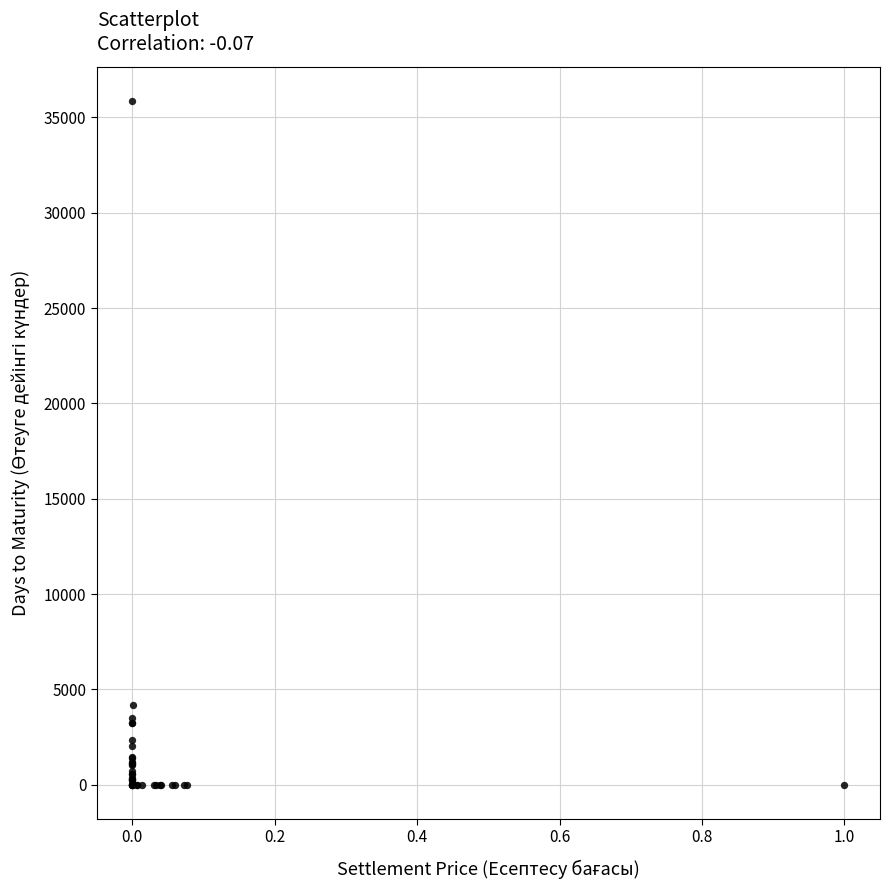

What Y value in the scatter plot is closest to 17931?

4191